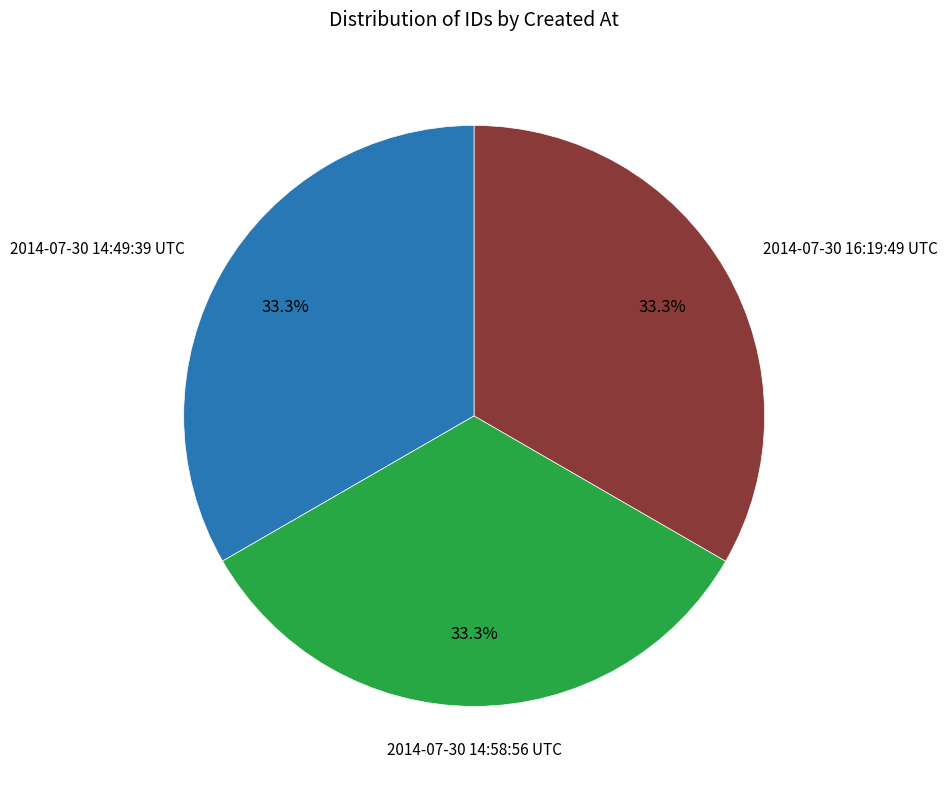

Does any single category account for the majority?

No